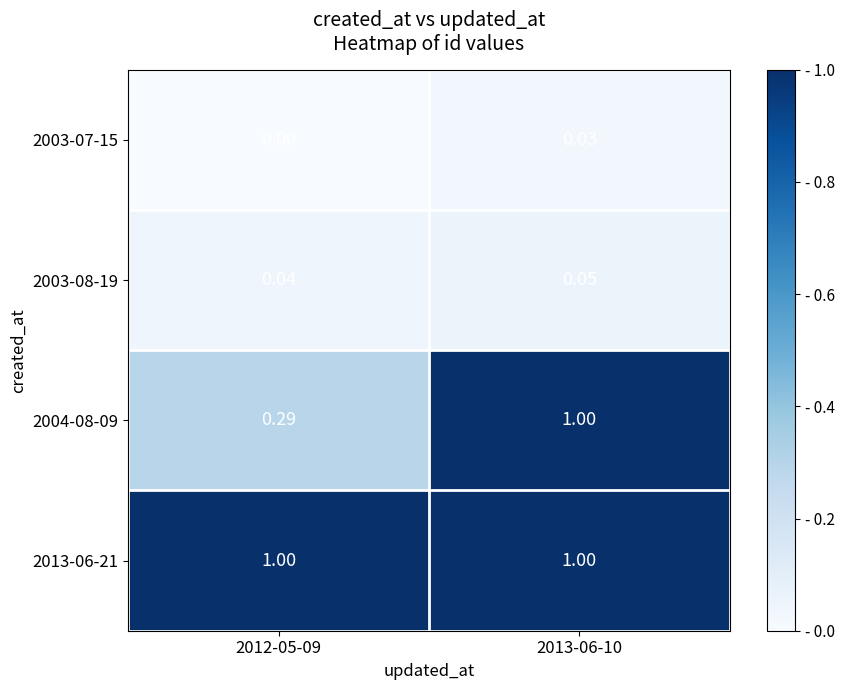

Is the value of 2003-08-19 at 2012-05-09 greater than the value of 2003-07-15 at 2013-06-10?

Yes